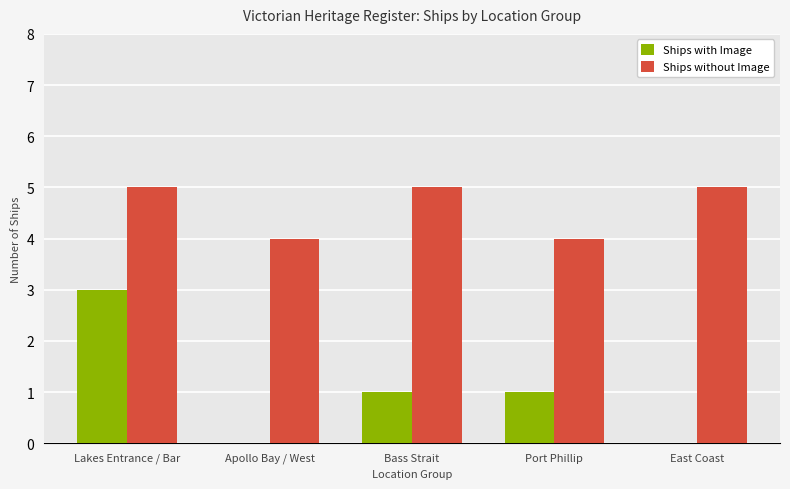

What is the maximum value shown in the chart?

5